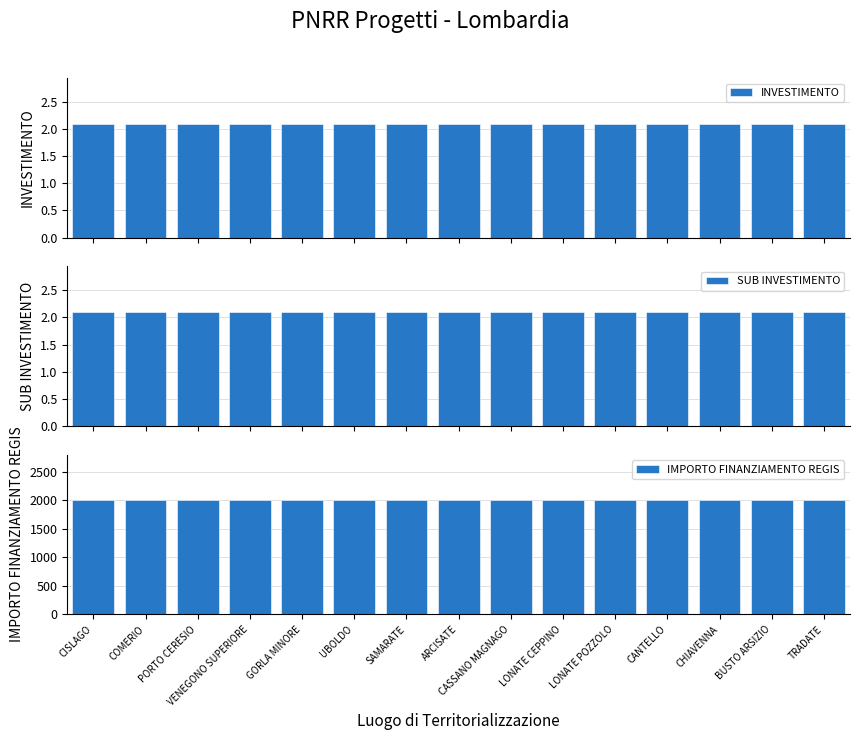

Reading left to right, what are all the values shown in this chart?

INVESTIMENTO: 2.1	2.1	2.1	2.1	2.1	2.1	2.1	2.1	2.1	2.1	2.1	2.1	2.1	2.1	2.1
SUB INVESTIMENTO: 2.1	2.1	2.1	2.1	2.1	2.1	2.1	2.1	2.1	2.1	2.1	2.1	2.1	2.1	2.1
IMPORTO FINANZIAMENTO REGIS: 2000.0	2000.0	2000.0	2000.0	2000.0	2000.0	2000.0	2000.0	2000.0	2000.0	2000.0	2000.0	2000.0	2000.0	2000.0